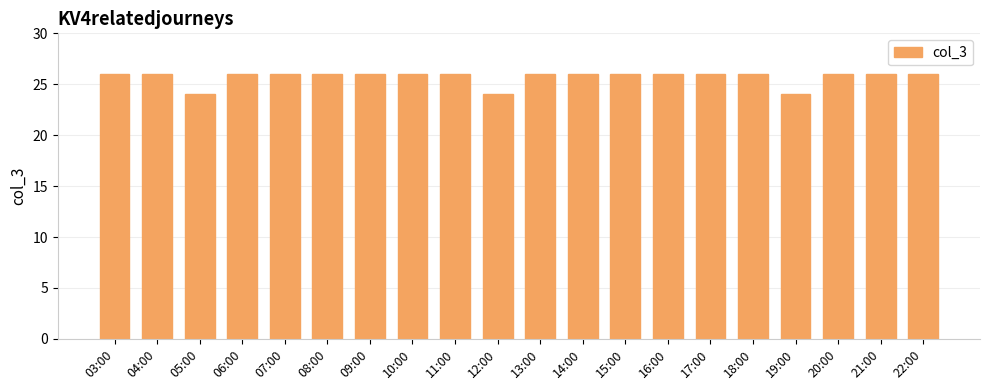

What is the difference between the second highest and second lowest values?

2